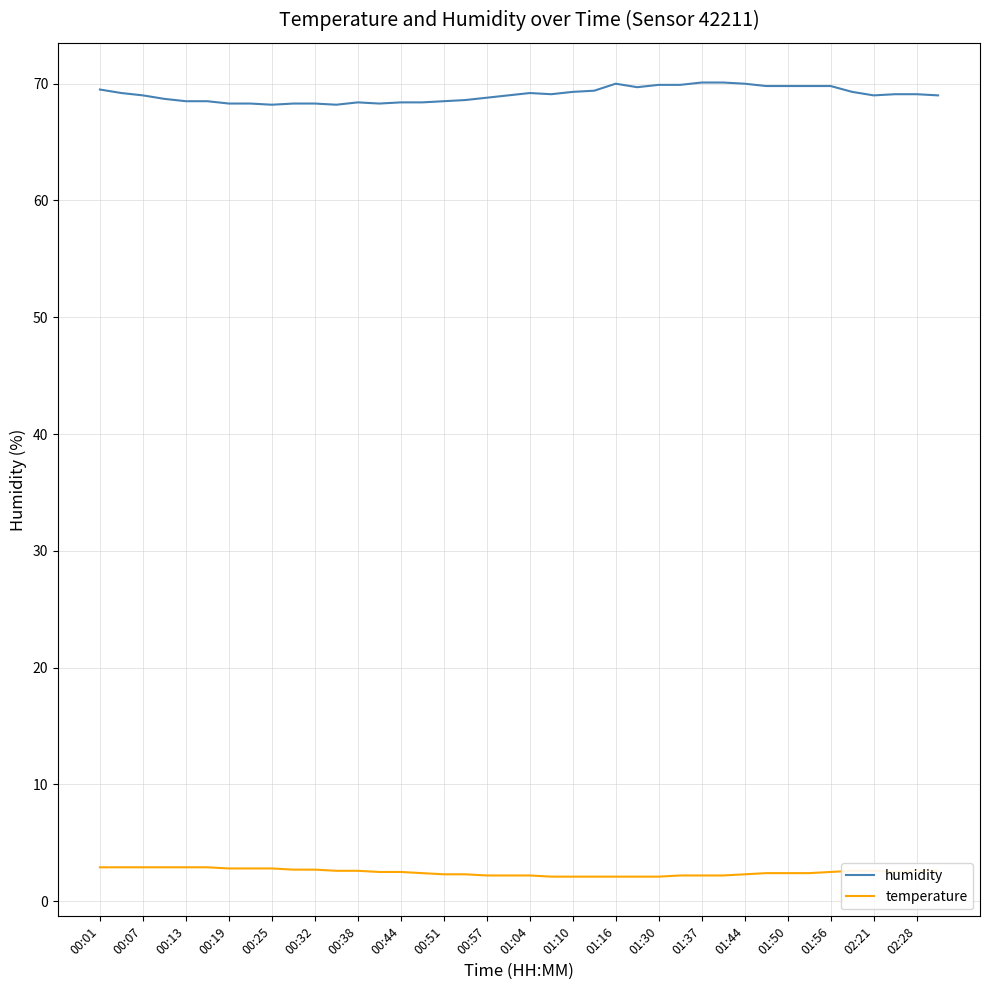

Which series has the widest spread of values?

humidity